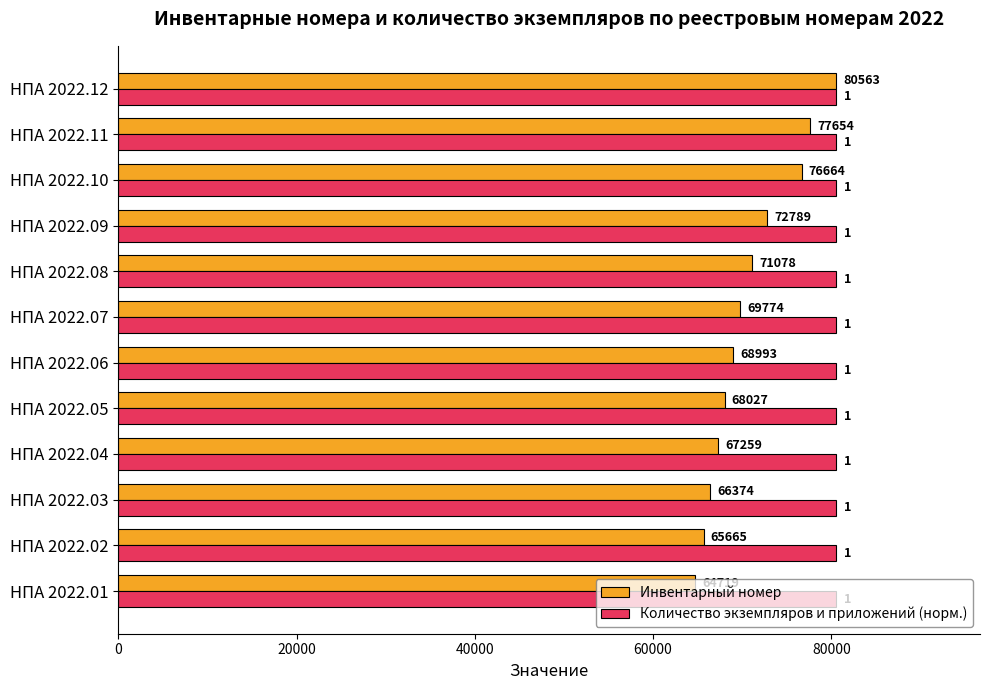

Which series has the largest range (max minus min)?

Инвентарный номер